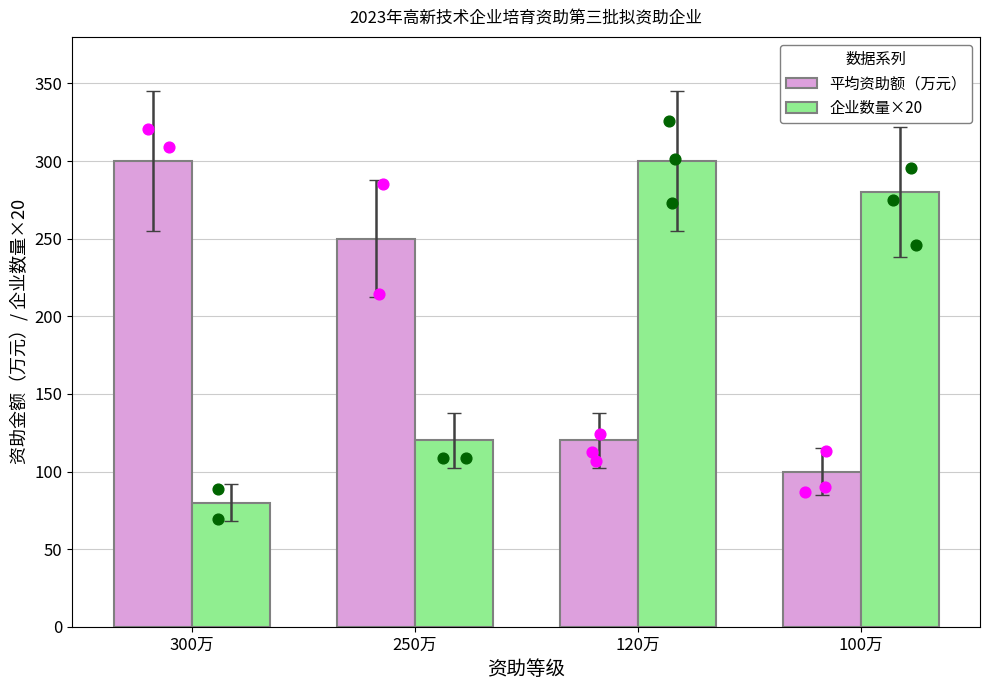

Is the value of 平均资助额（万元） at 250万 greater than the value of 企业数量×20 at 250万?

Yes